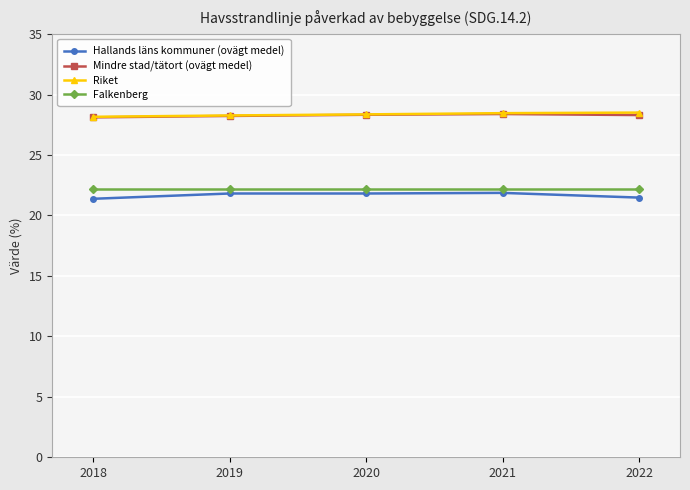

What is the spread (max minus min) of values at 2022?

7.0